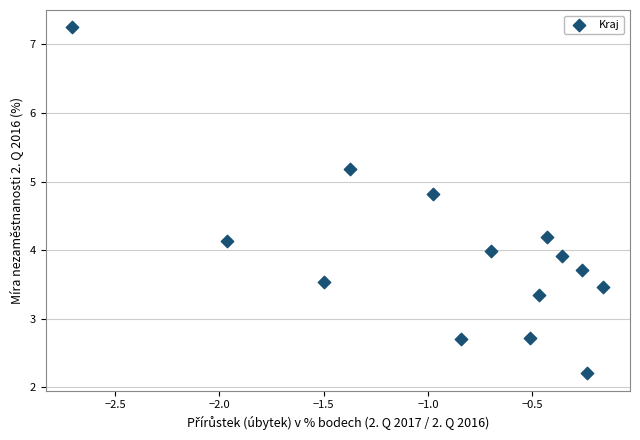

What is the range of Y values (max minus min)?

5.0